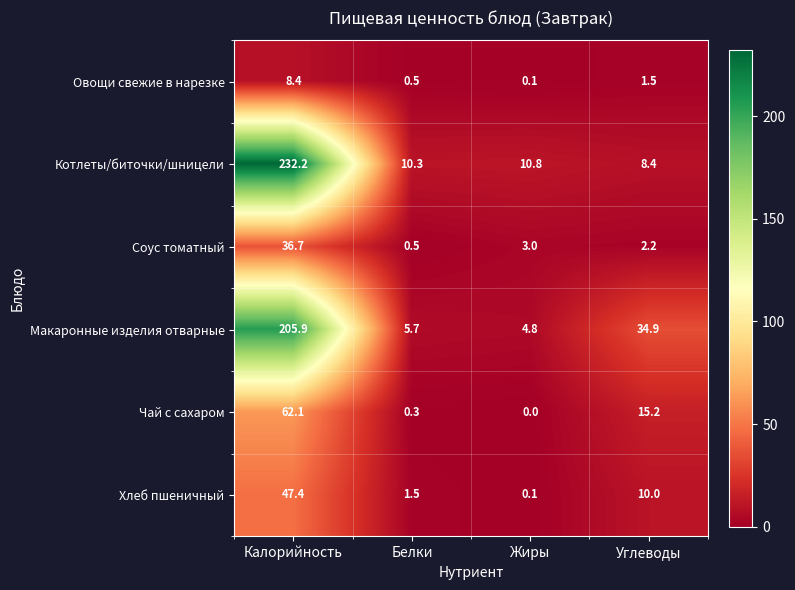

The value of Макаронные изделия отварные at Жиры is 4.8. True or false?

True